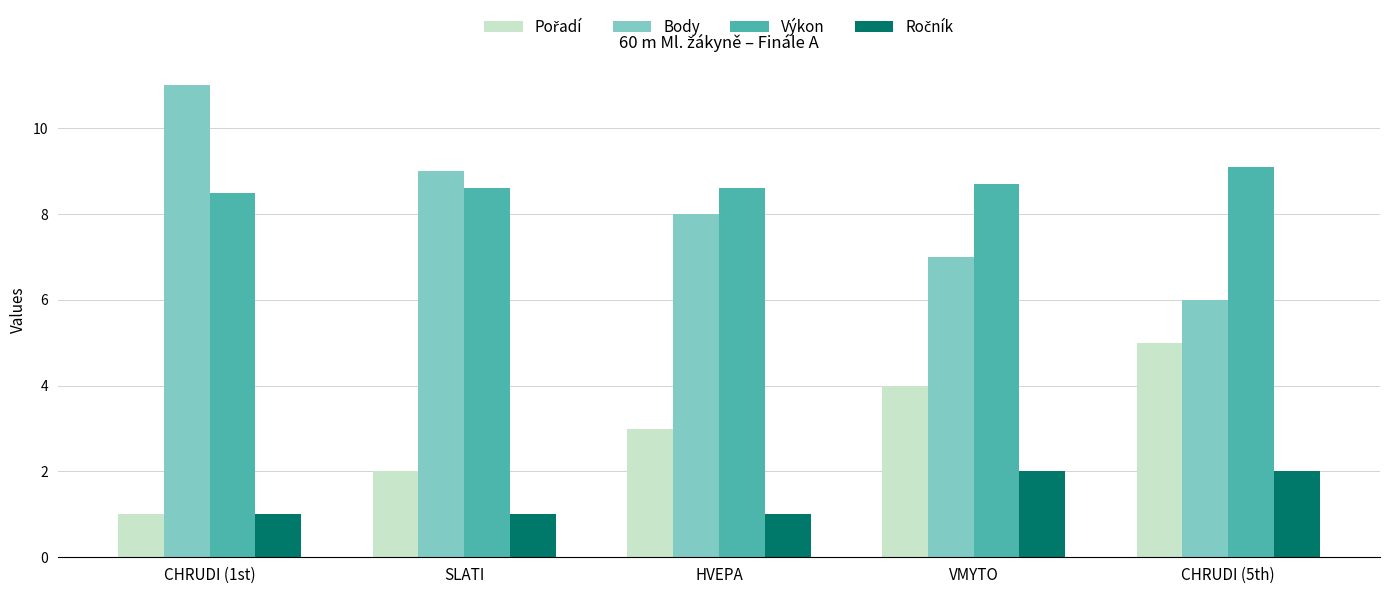

What is the difference between the second highest and second lowest values in the Body series?

2.0